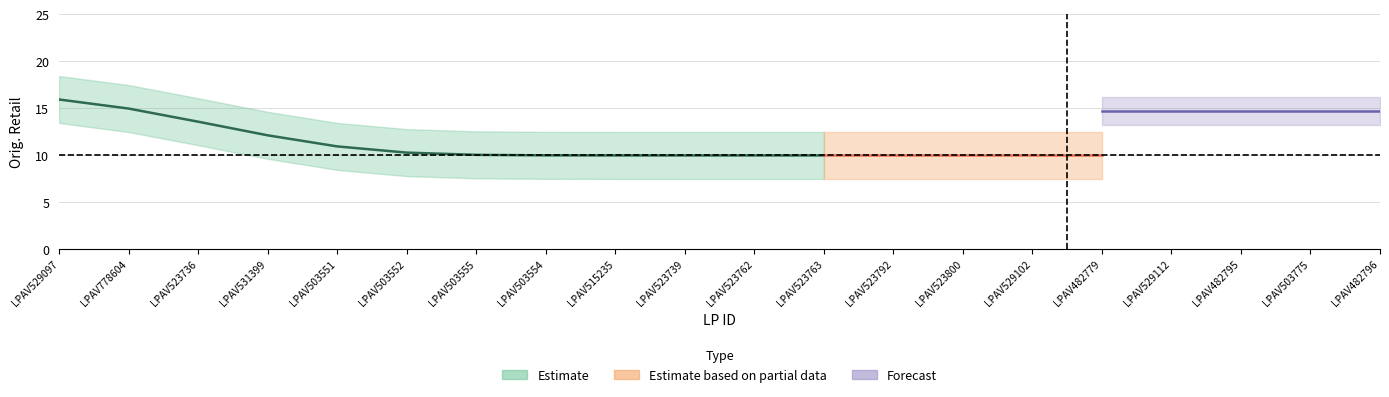

What position from the right is LPAV523736?

18